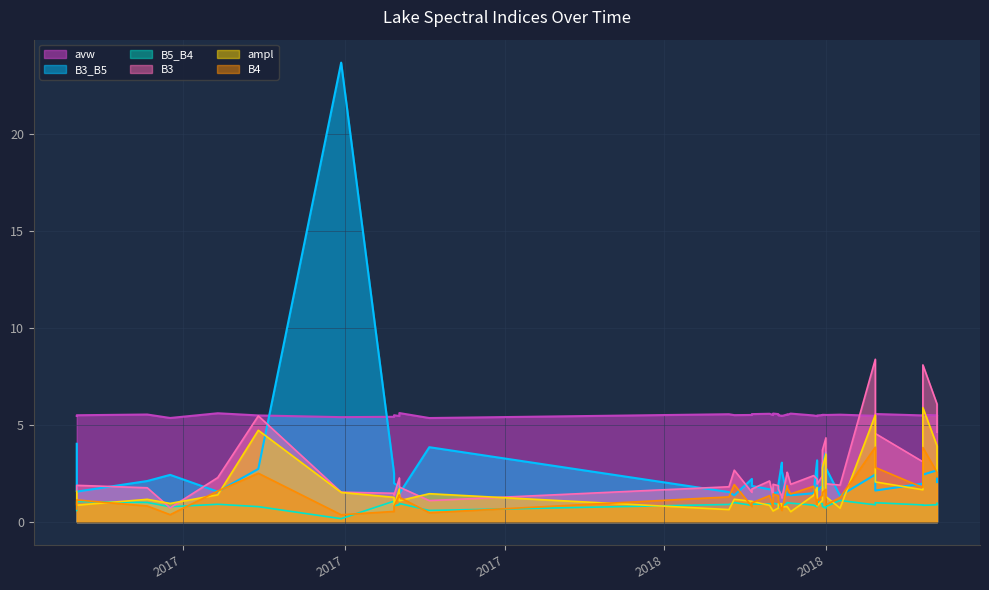

Between 2018-06-29 and 2018-05-05, which is larger?

2018-06-29